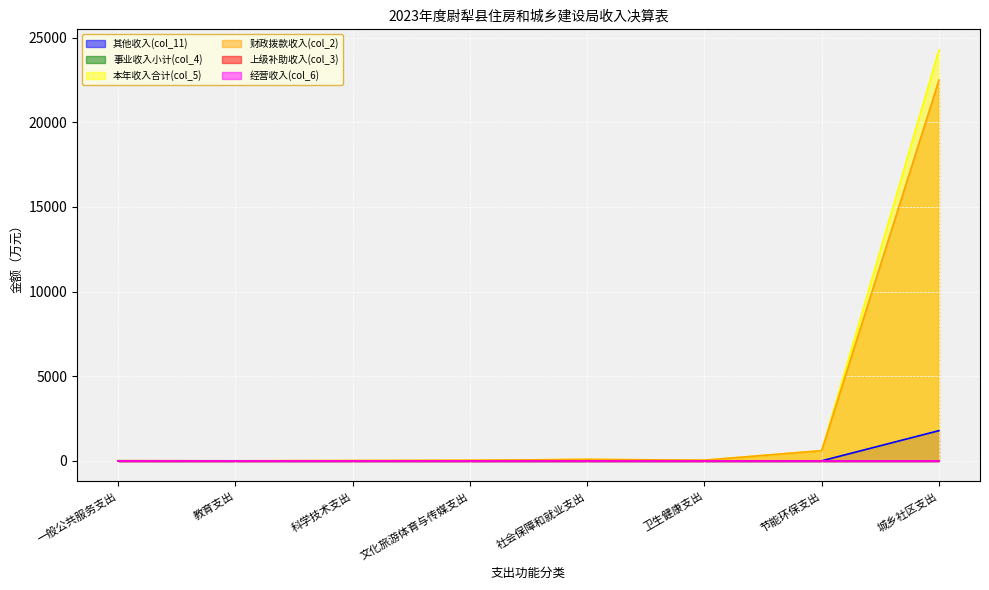

True or false: 财政拨款收入(col_2) has more than 2 points higher than both neighbors.

False